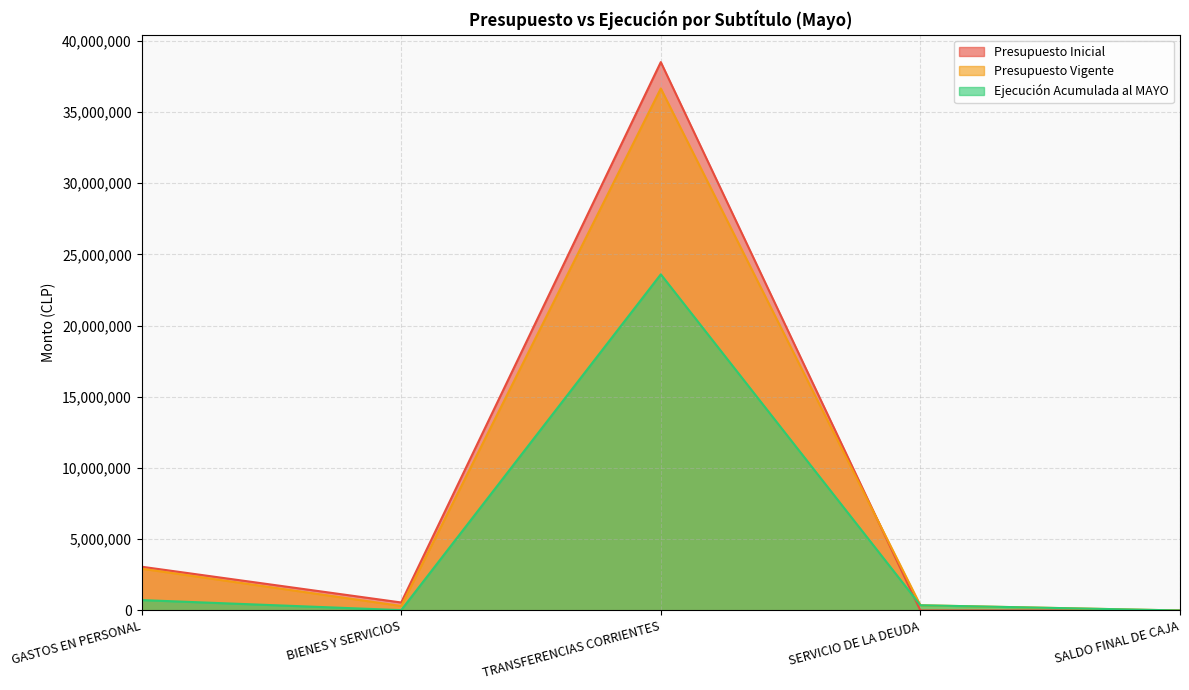

How many data points does each series have?

5